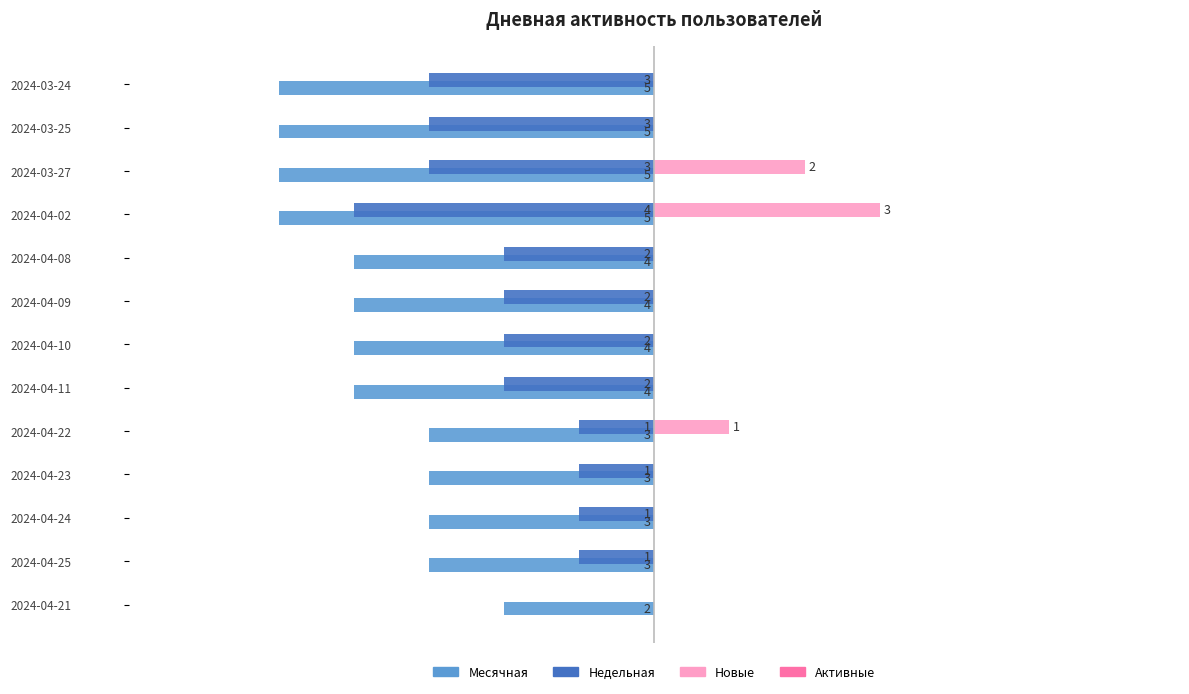

Which category has the highest value in the Новые series?

2024-04-02